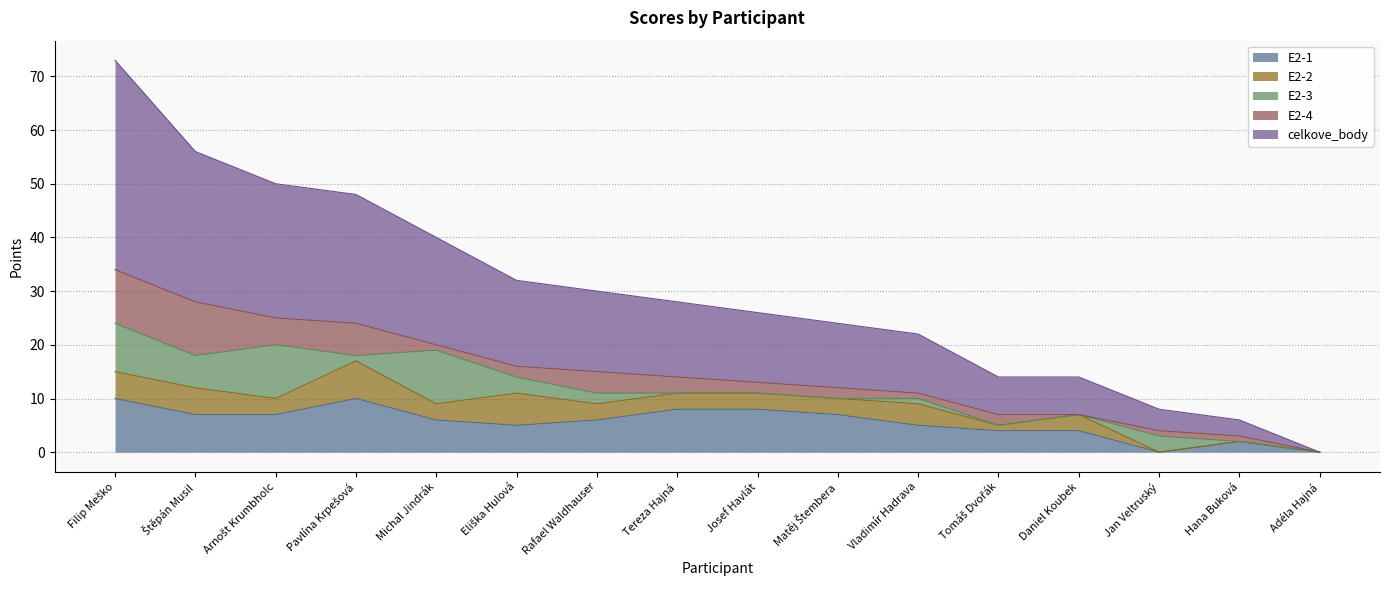

Which category has the lowest value across all series?

Jan Veltruský